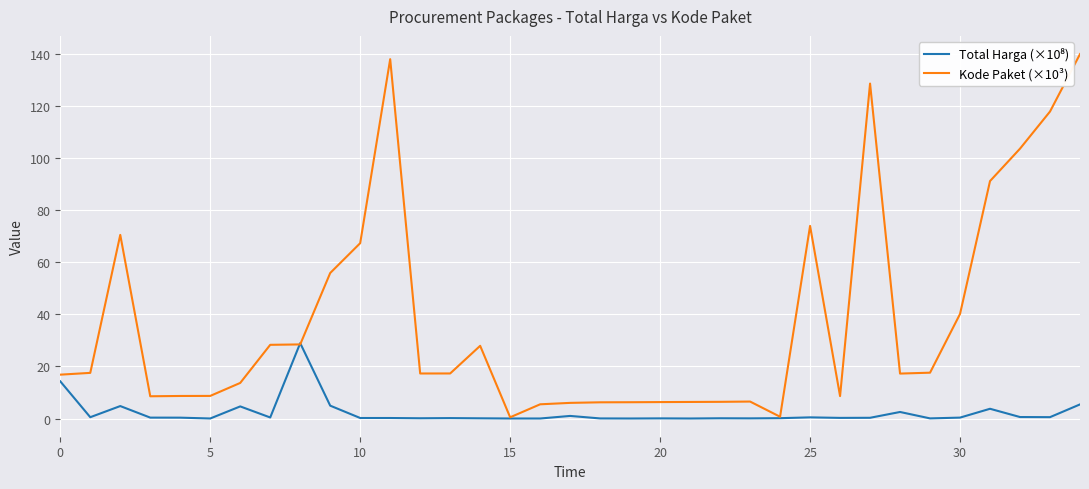

At how many categories does at least one series exceed 111?

4